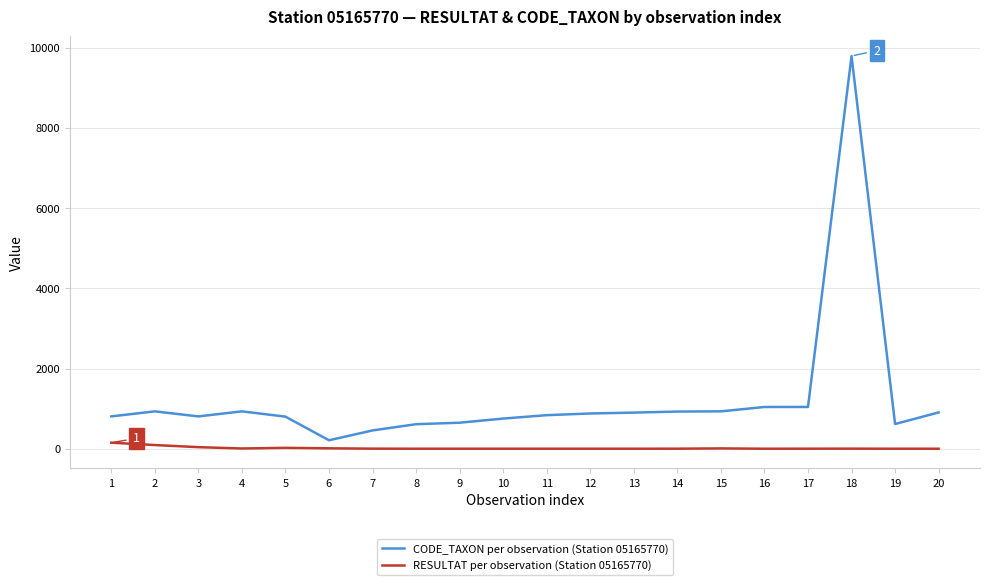

What is the maximum value shown in the chart?

9794